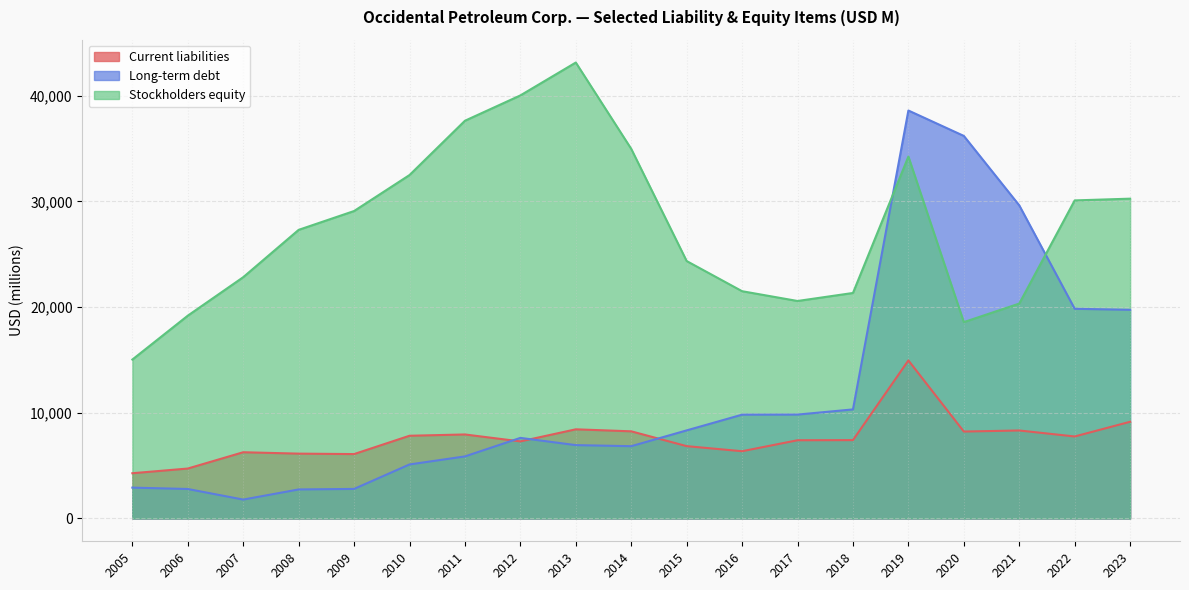

What is the difference between the Stockholders equity values at 2017 and 2014?

14387